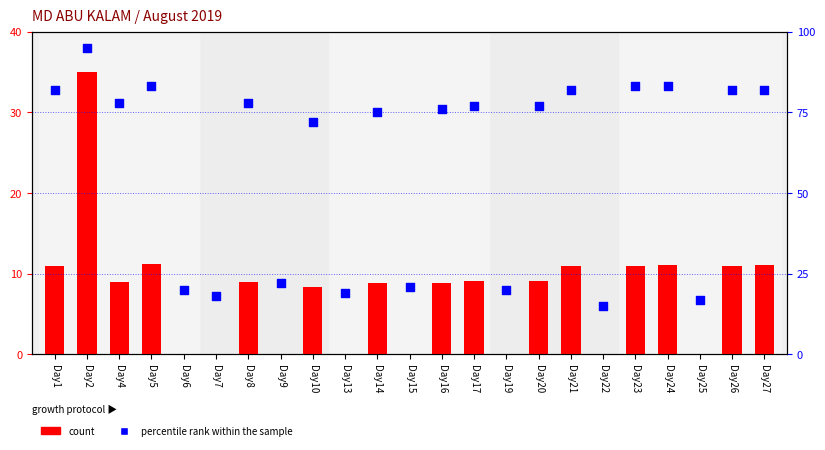

Which series has the widest spread of Y values?

percentile rank within the sample